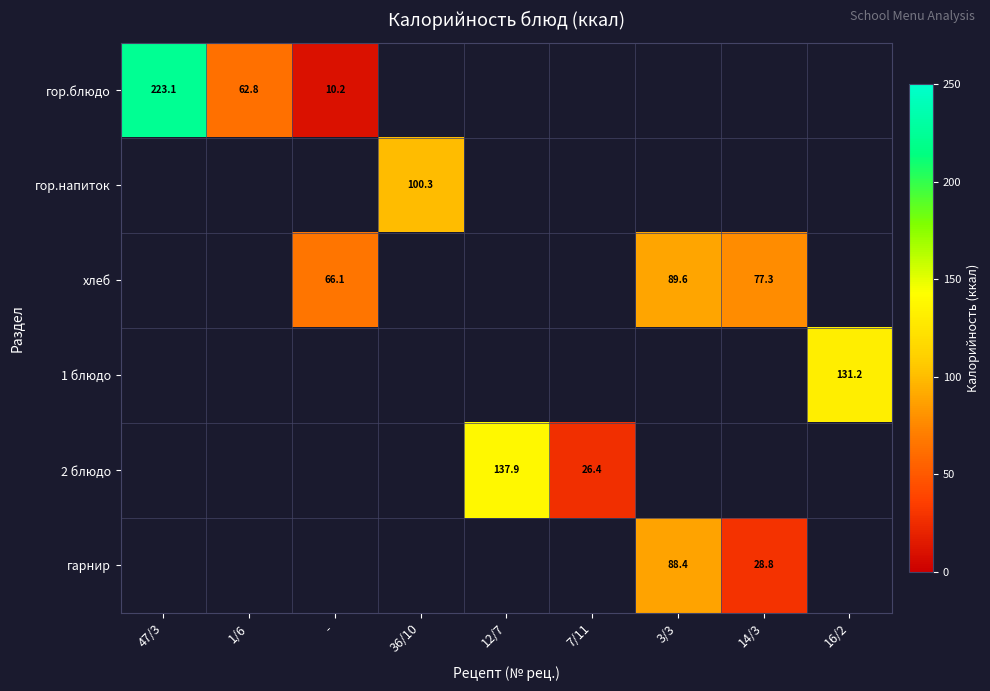

How many categories are shown in the chart?

9